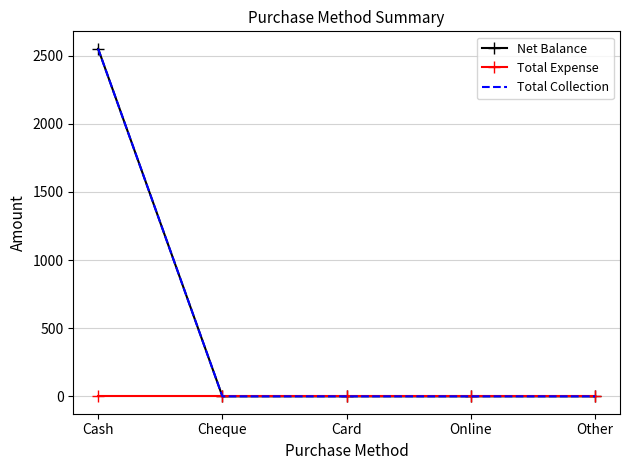

At how many categories does at least one series exceed 1894?

1